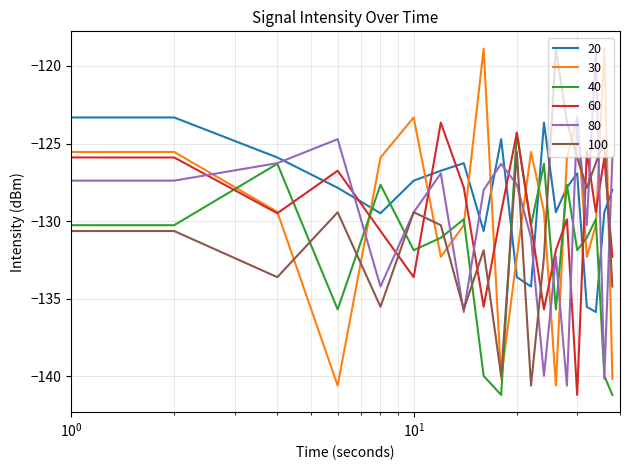

Is this an area chart (filled region under the line)?

No